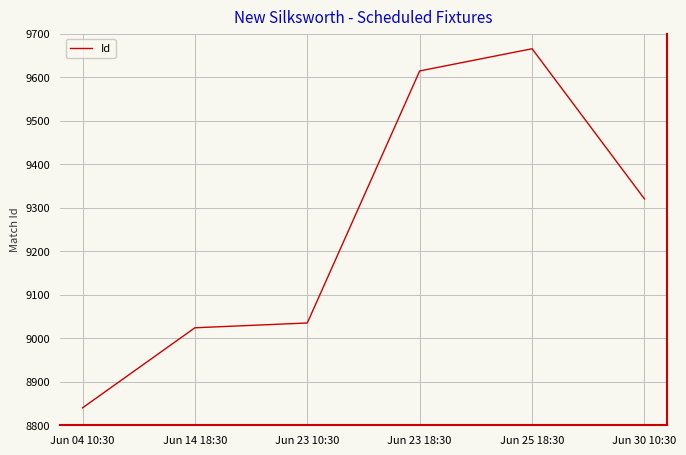

Reading right to left, what are all the values shown in this chart?

9320	9665	9614	9035	9024	8840